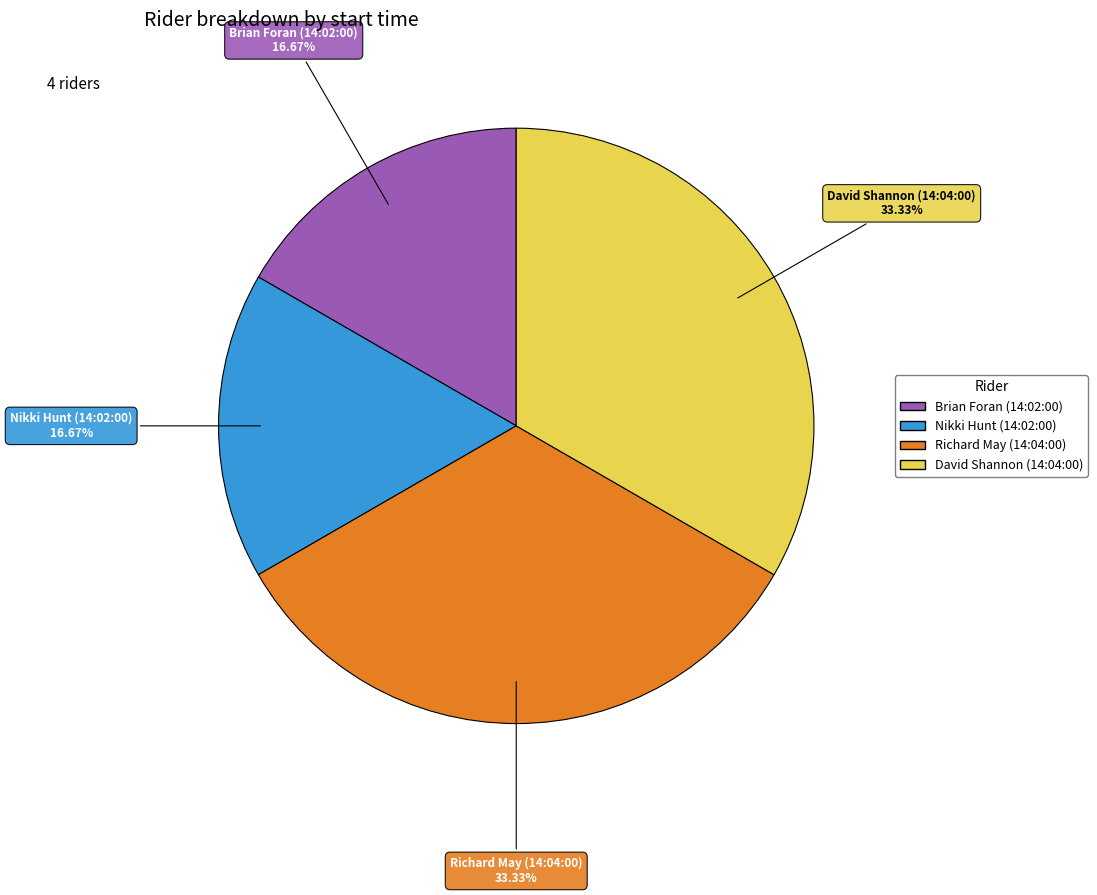

To the nearest percent, what percentage of the pie is Brian Foran (14:02:00)?

17%